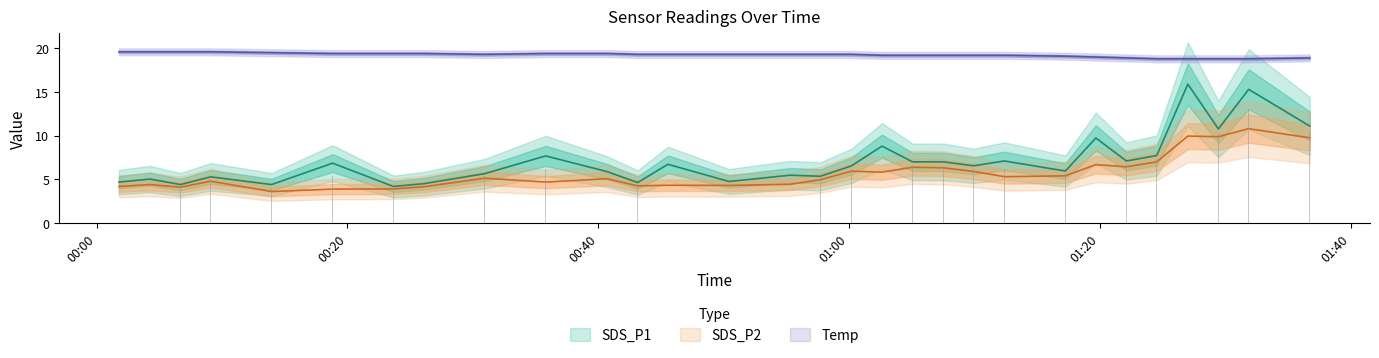

What is the spread (max minus min) of values at 2022/06/26 00:26:06?

15.2